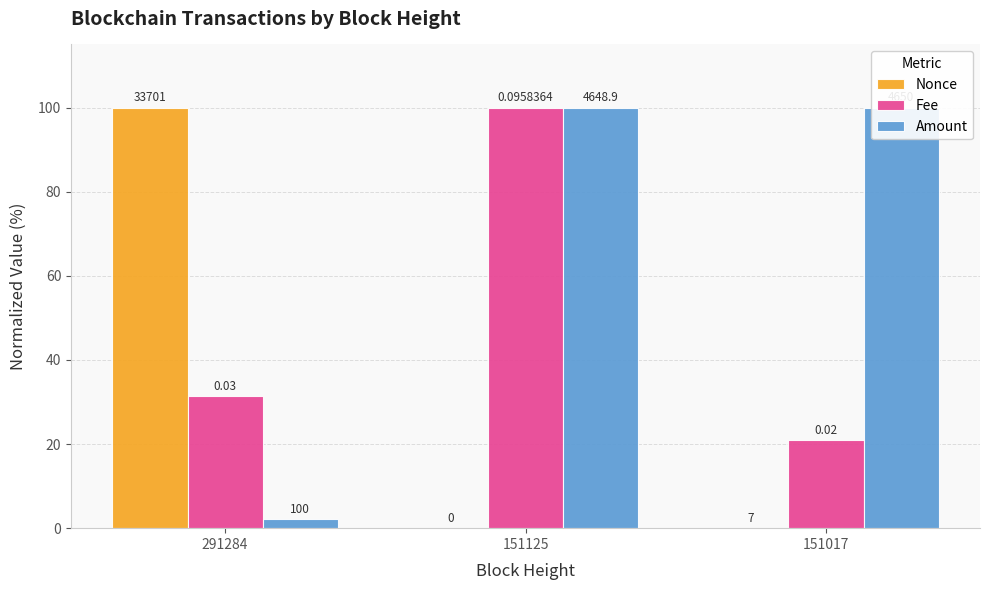

Which has a higher value, 151125 or 151017?

151017